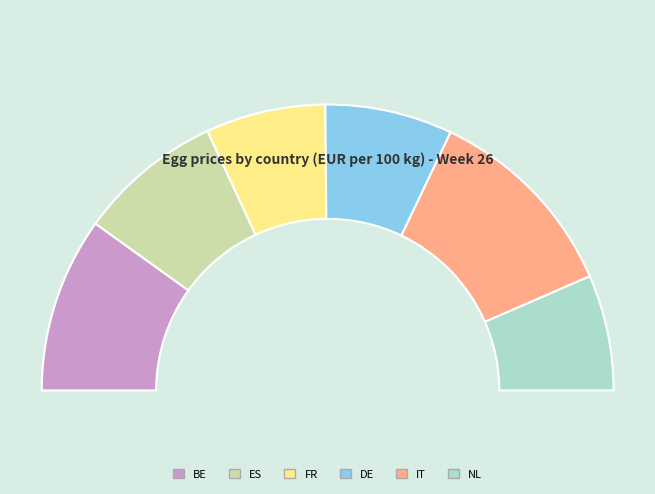

The NL slice represents 24% of the pie. True or false?

False